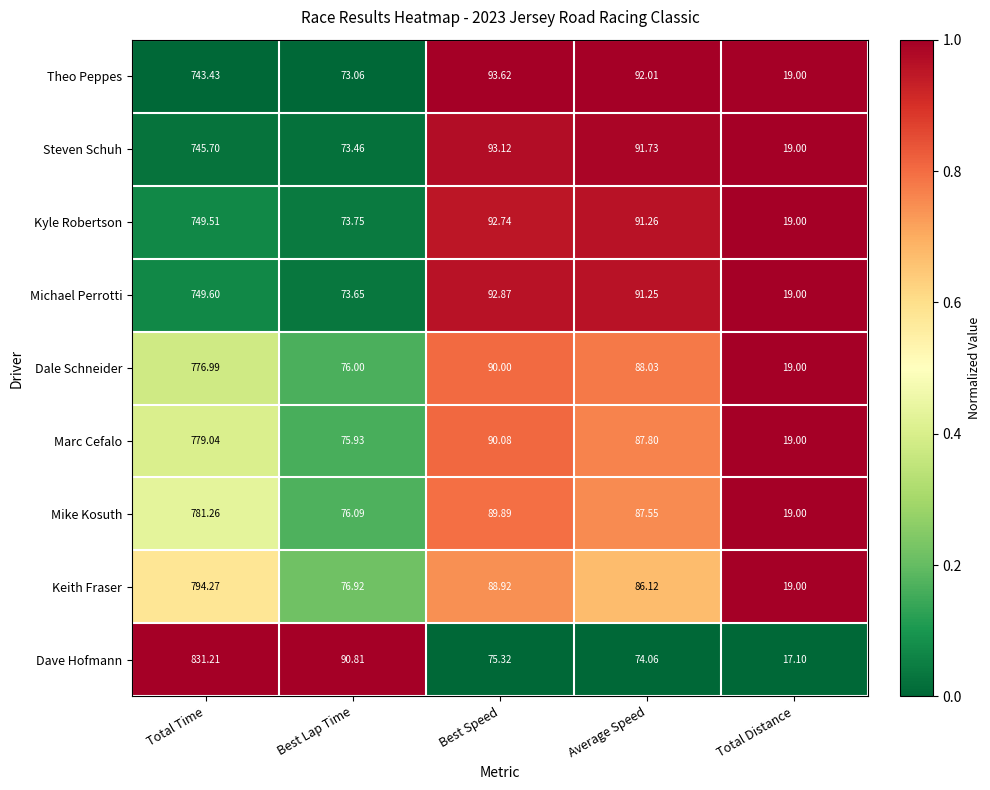

Where does the Keith Fraser series first go above 86?

Total Time